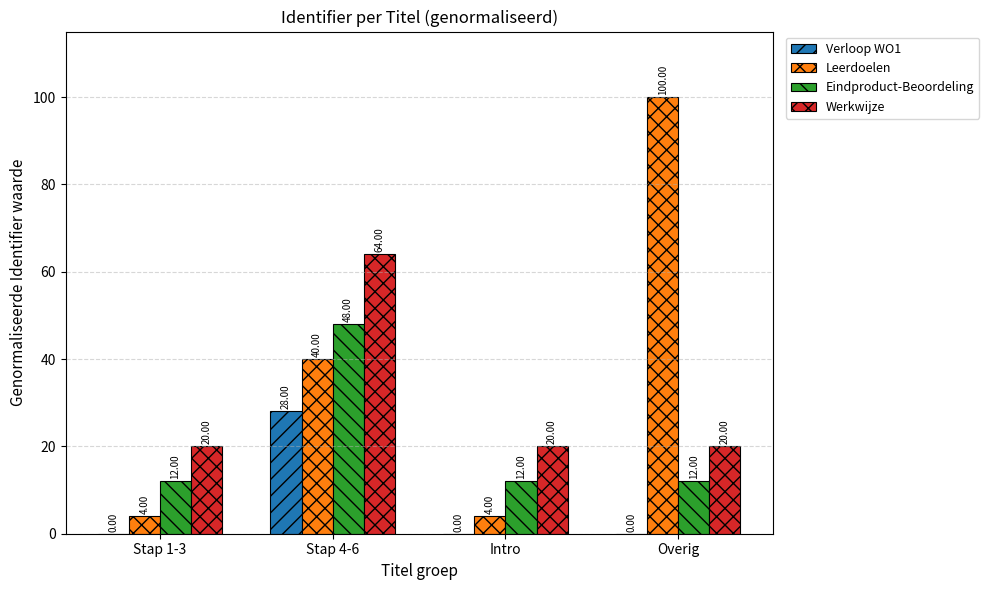

What is the sum of the Eindproduct-Beoordeling values at Stap 1-3 and Intro?

24.0